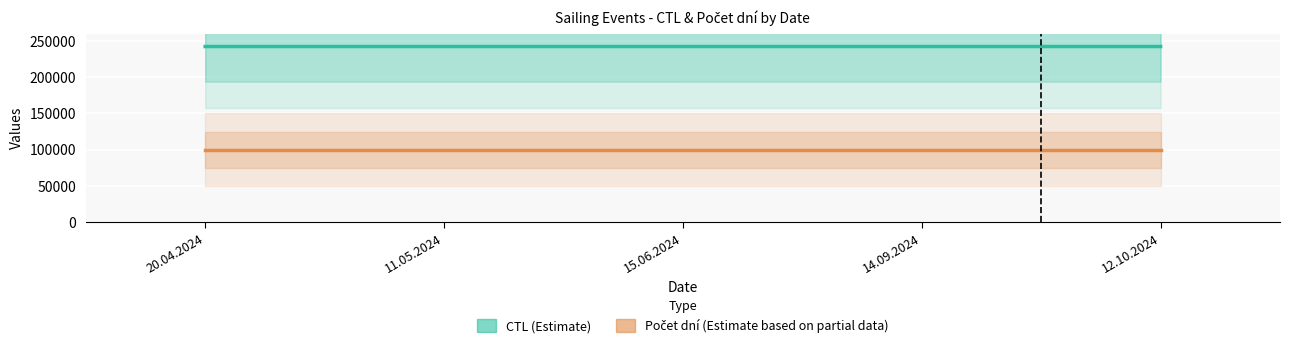

True or false: CTL (Estimate) and Počet dní (Estimate based on partial data) cross at least once.

False